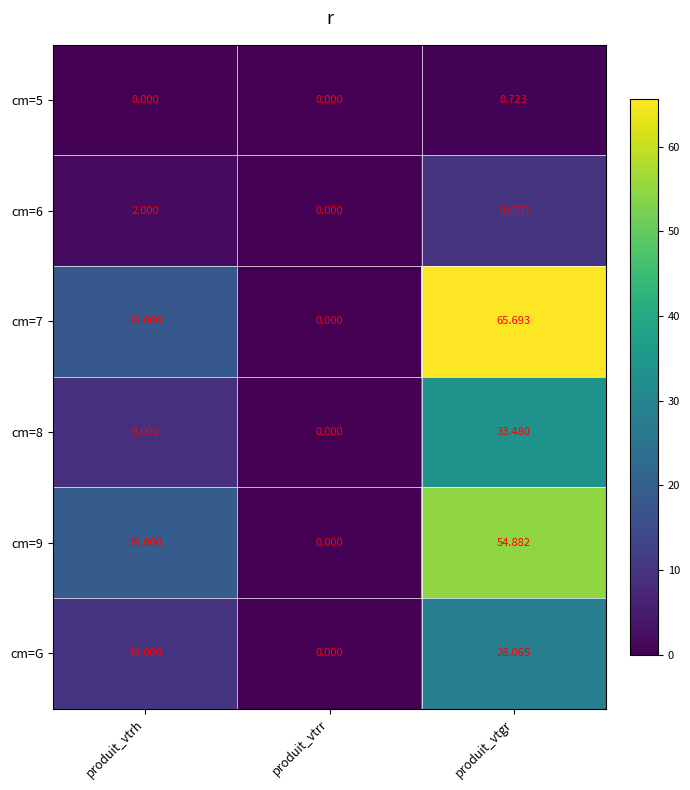

Rank the categories by cm=8 value from lowest to highest.

produit_vtrr, produit_vtrh, produit_vtgr